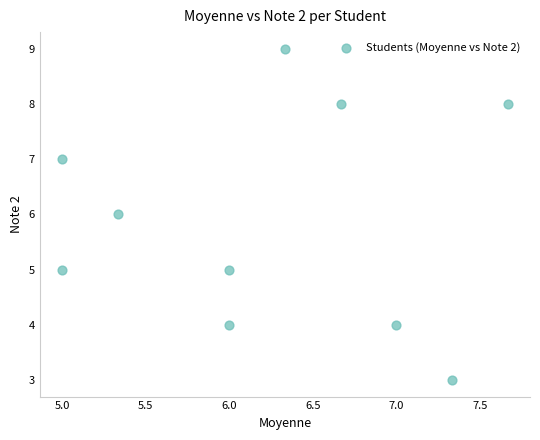

What is the range of Y values (max minus min)?

6